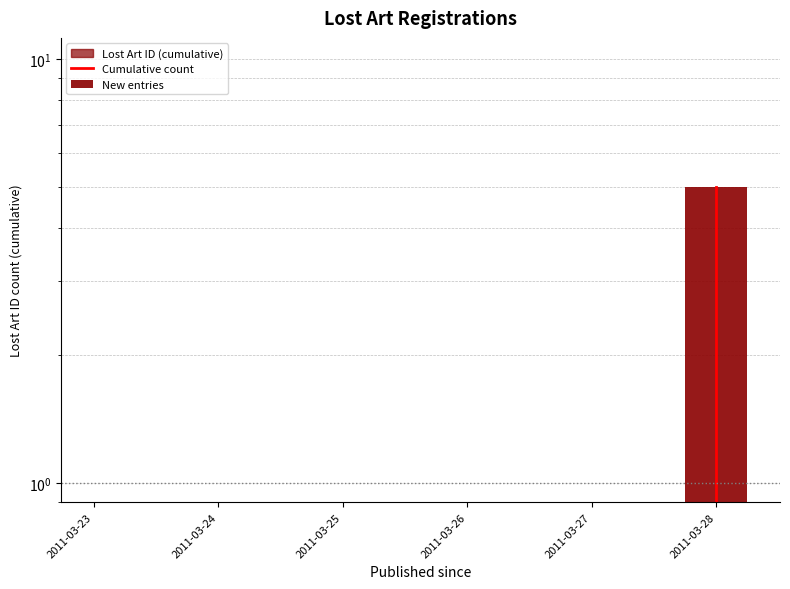

How many positive values are there?

1